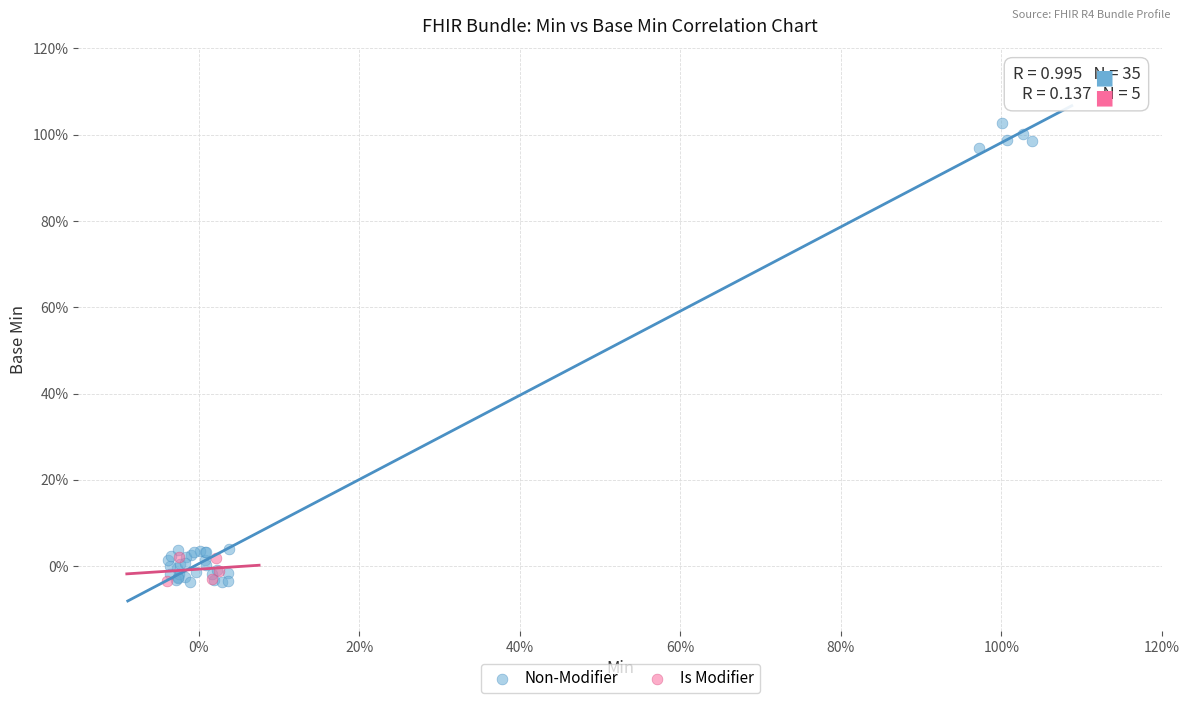

What are all the series names shown in the legend?

Non-Modifier, Is Modifier